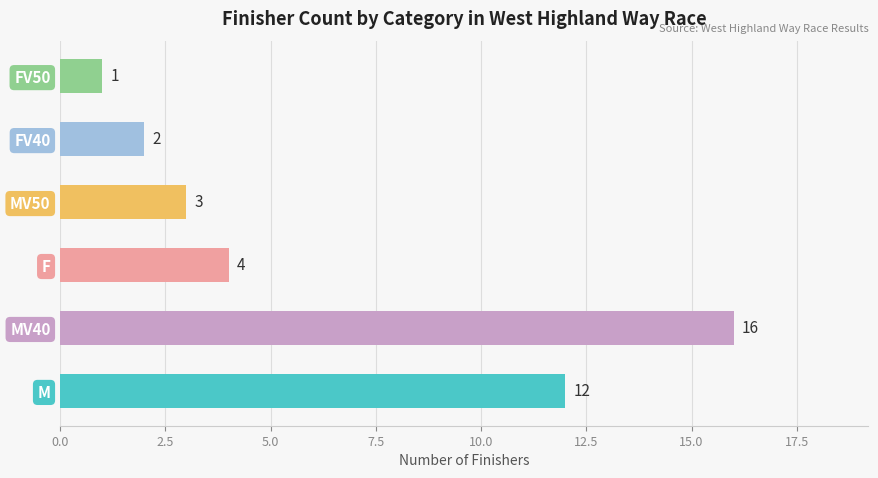

List the labels in order of value, smallest first.

FV50, FV40, MV50, F, M, MV40